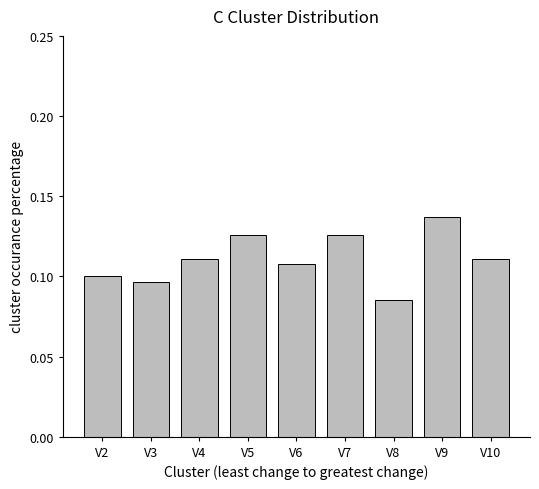

Is it true that the value at V6 is 0.1?

True